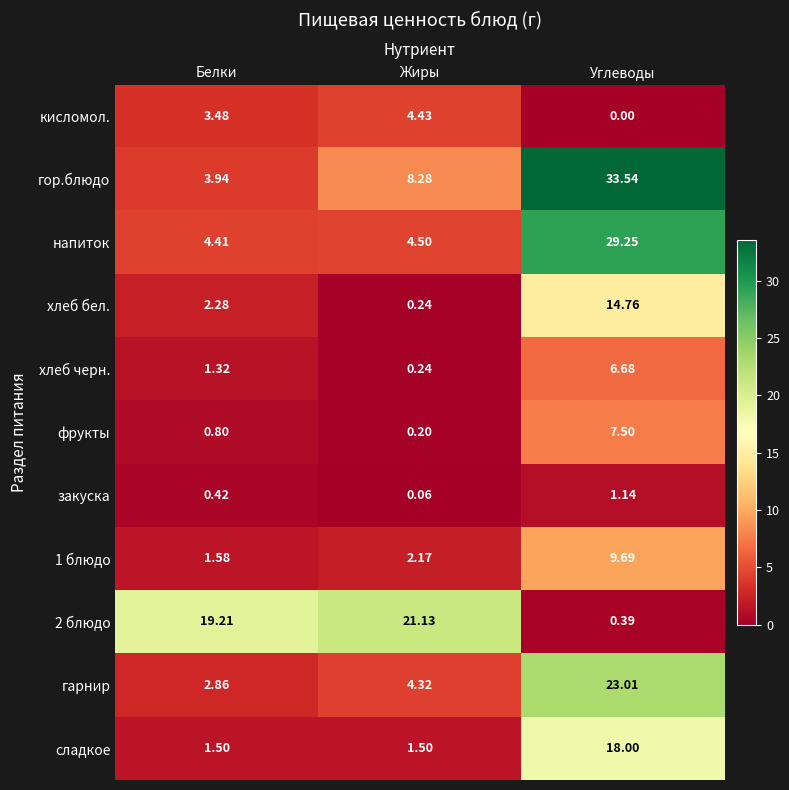

Which series has the largest range (max minus min)?

гор.блюдо